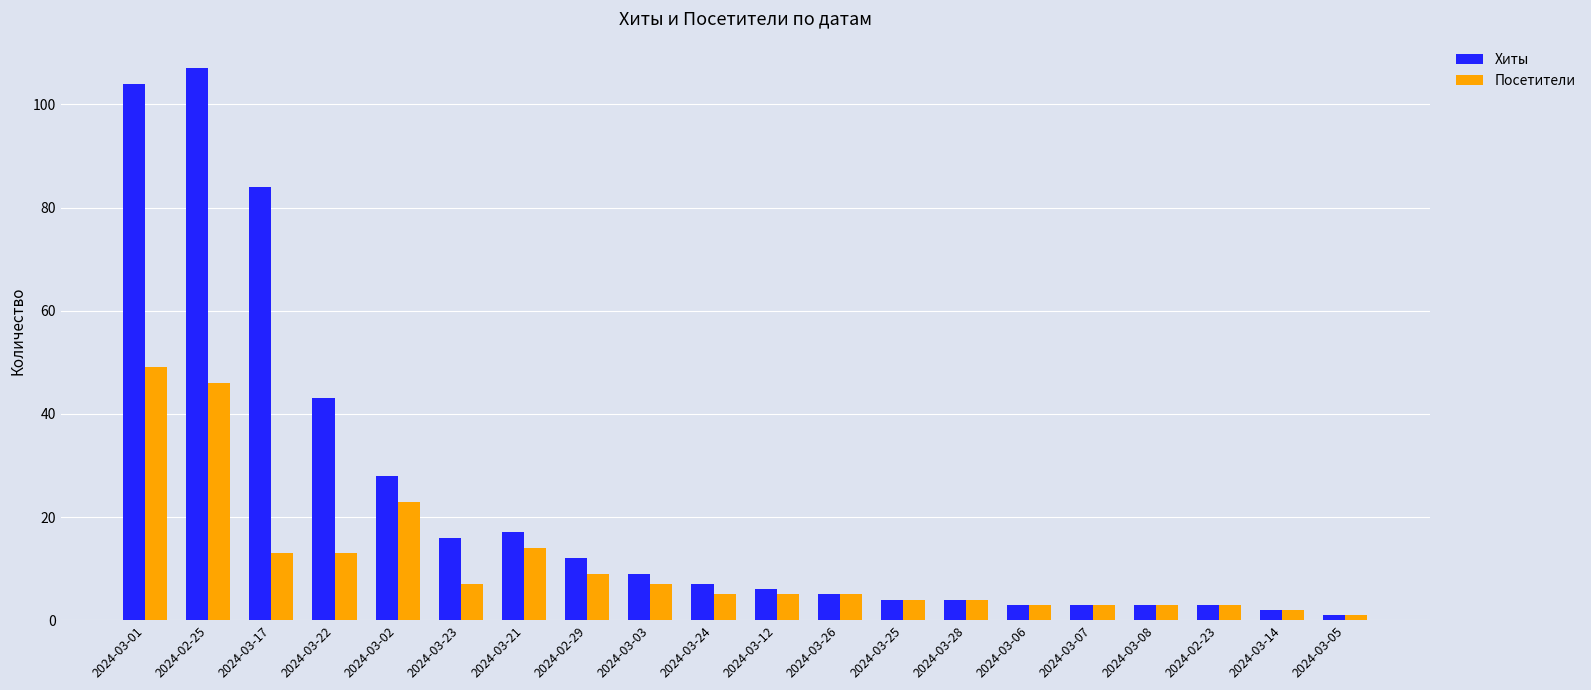

What is the difference between the maximum and minimum values in the Хиты series?

106